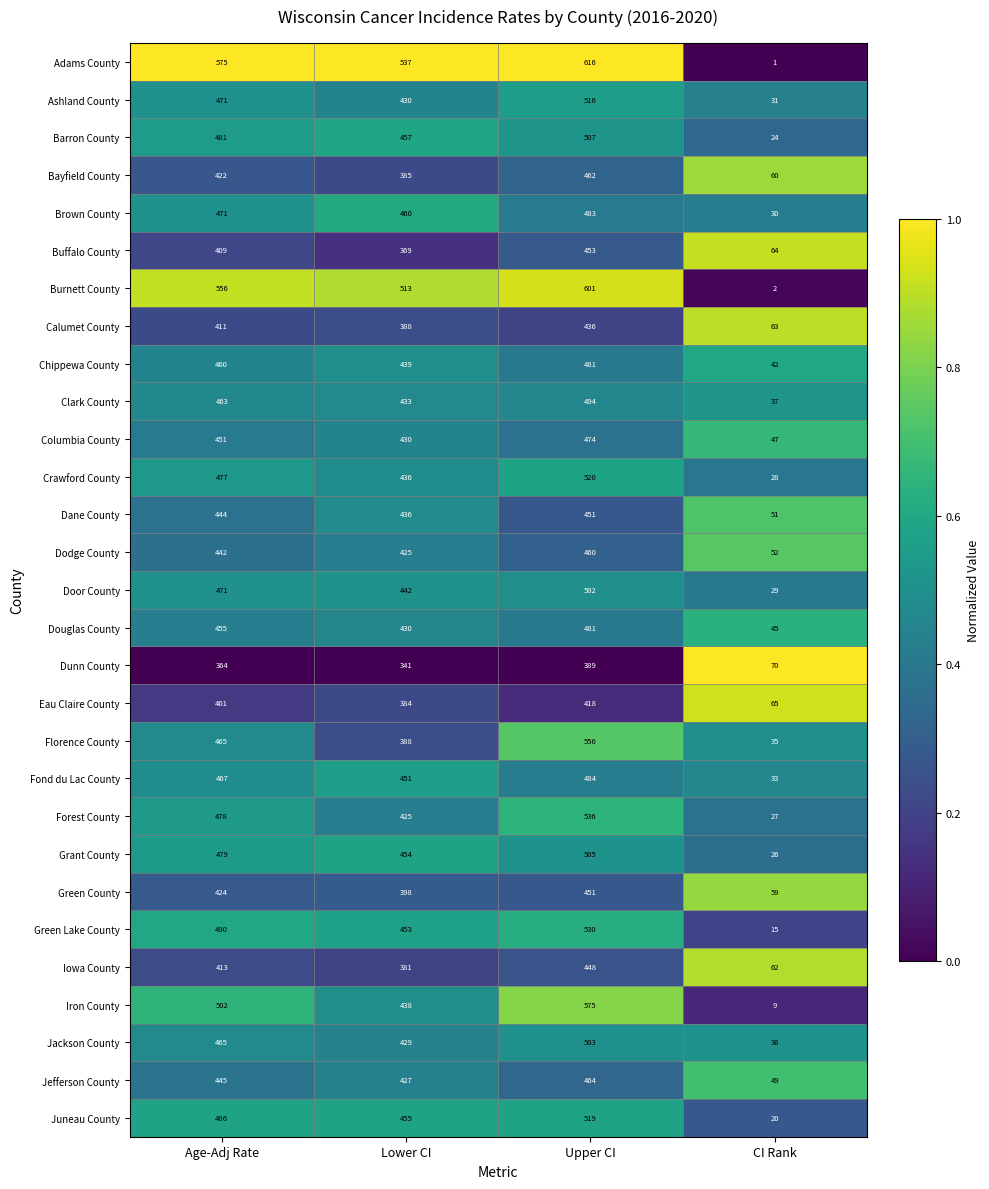

Rank the categories by Dodge County value from lowest to highest.

CI Rank, Lower CI, Age-Adj Rate, Upper CI